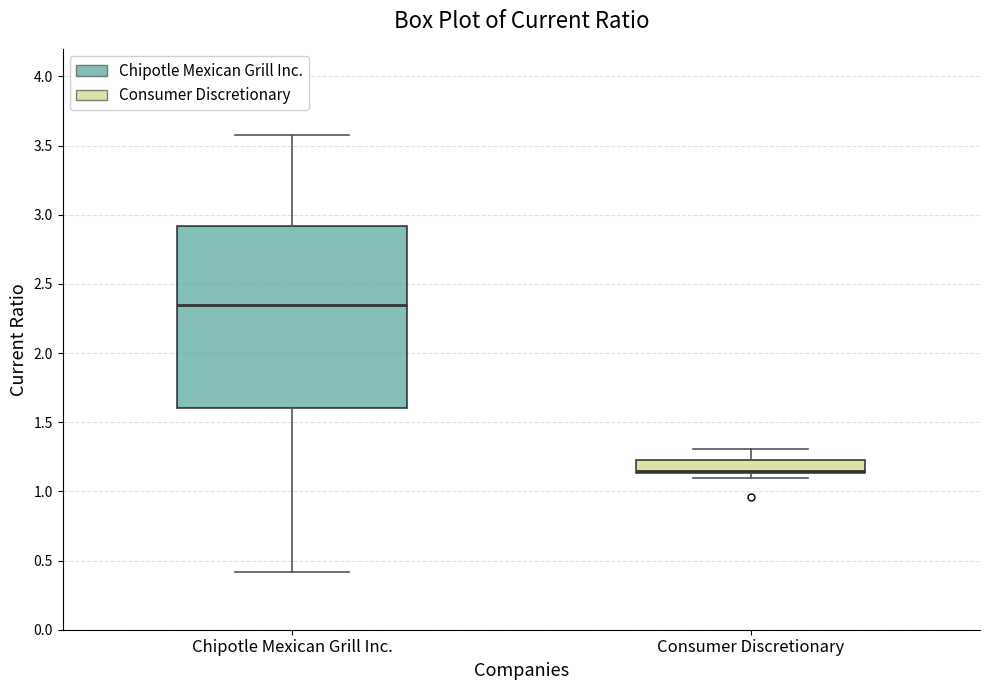

Reading left to right, transcribe this box plot: for each box, give where its median line is, the range the box spans, and where its two whiskers end, as read against the y-axis. The values are not printed on the chart, so give them approximately, as read against the axis.

Chipotle Mexican Grill Inc.: median 2.35, box 1.60 to 2.90, whiskers 0.40 to 3.60
Consumer Discretionary: median 1.15 (drawn on the box's lower edge), box 1.15 to 1.25, whiskers 1.10 to 1.30